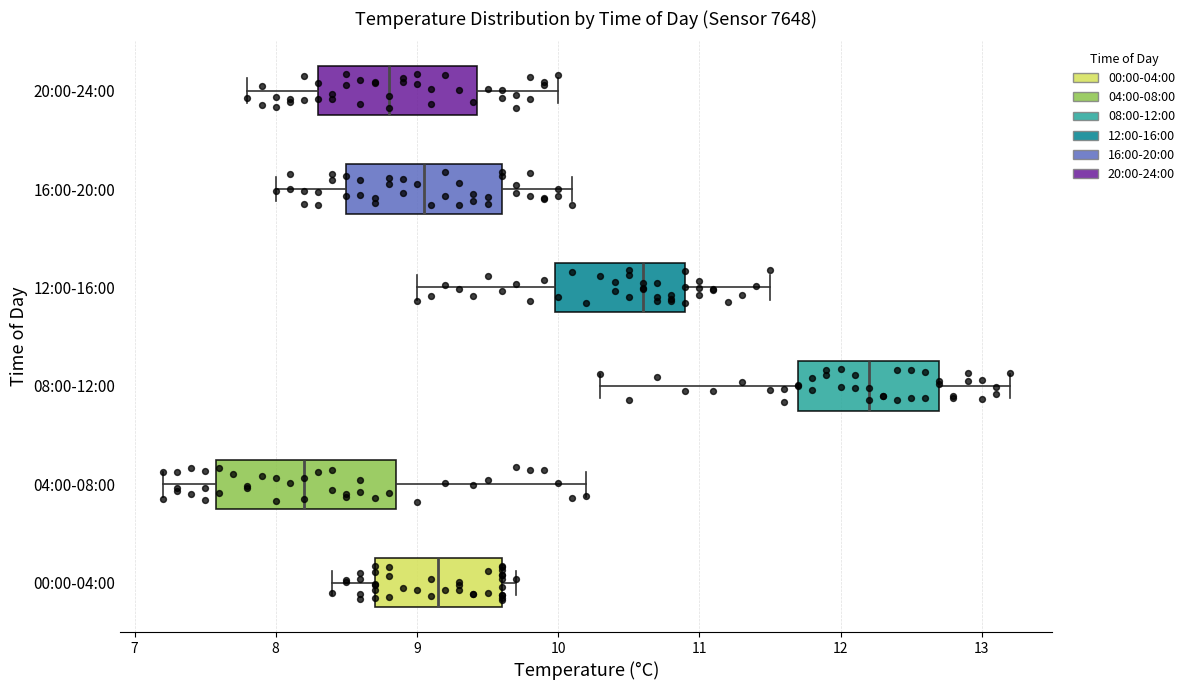

Reading bottom to top, read every box against the x-axis: the position of its median line, the range the box covers, and the ends of its whiskers. The values are not printed on the chart, so give them approximately, as read against the axis.

00:00-04:00: median 9.2, box 8.7 to 9.6, whiskers 8.4 to 9.7
04:00-08:00: median 8.2, box 7.6 to 8.9, whiskers 7.2 to 10.2
08:00-12:00: median 12.2, box 11.7 to 12.7, whiskers 10.3 to 13.2
12:00-16:00: median 10.6, box 10.0 to 10.9, whiskers 9.0 to 11.5
16:00-20:00: median 9.1, box 8.5 to 9.6, whiskers 8.0 to 10.1
20:00-24:00: median 8.8, box 8.3 to 9.4, whiskers 7.8 to 10.0